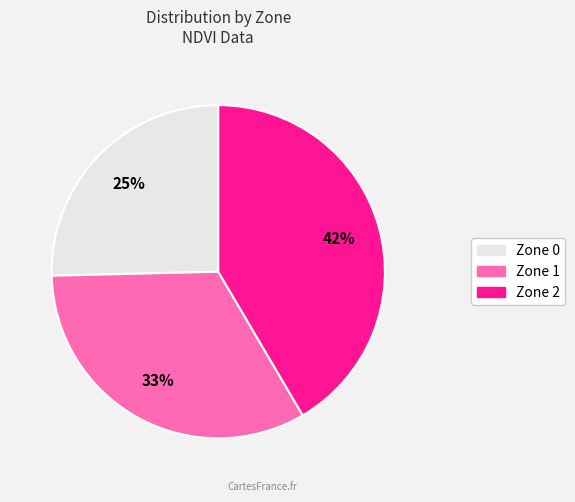

Does Zone 1 represent more than half of the total?

No